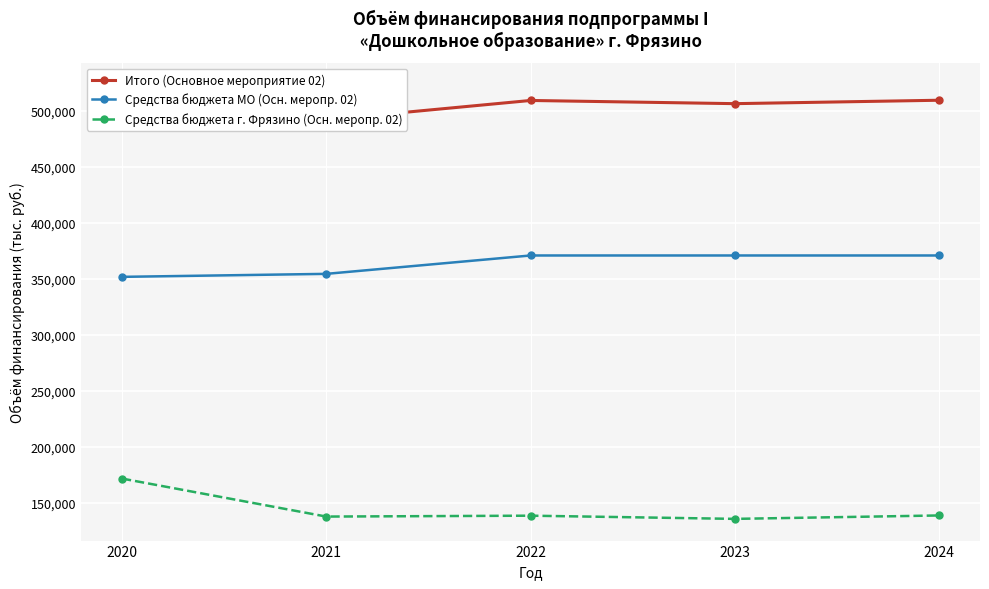

Rank the series by their average value, from highest to lowest.

Итого (Основное мероприятие 02), Средства бюджета МО (Осн. меропр. 02), Средства бюджета г. Фрязино (Осн. меропр. 02)